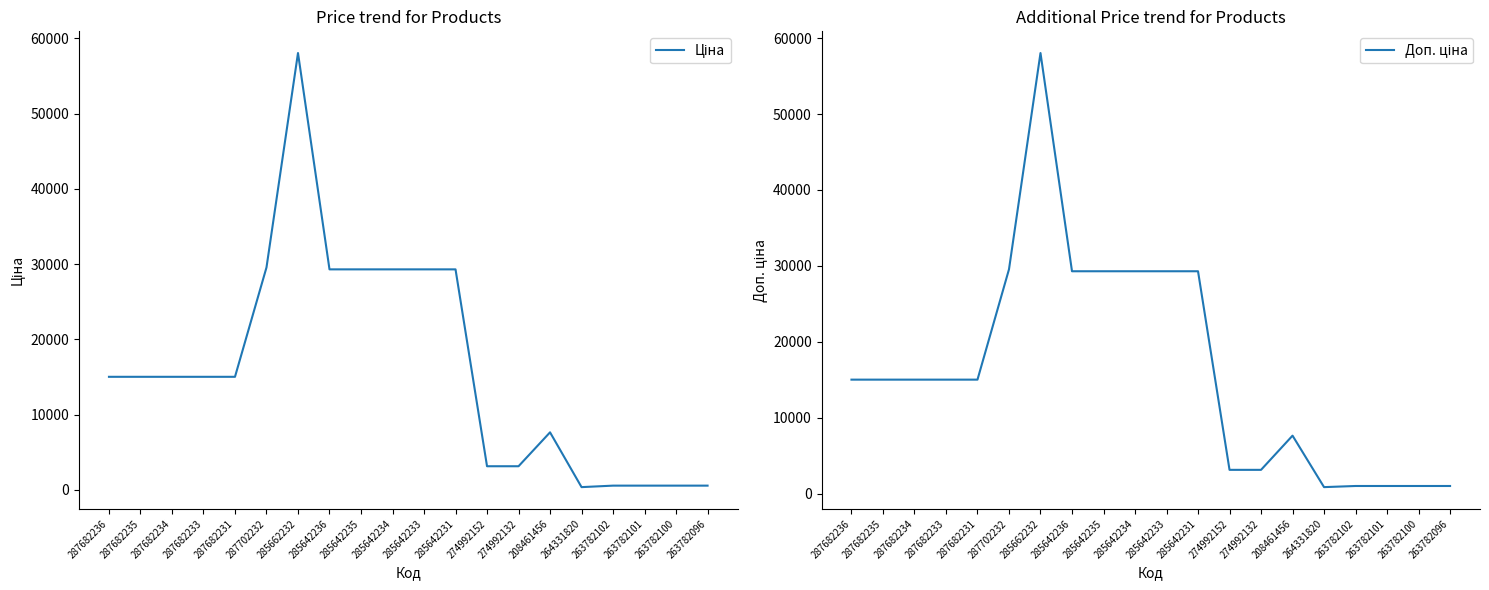

True or false: Доп. ціна and Ціна intersect in this chart.

False